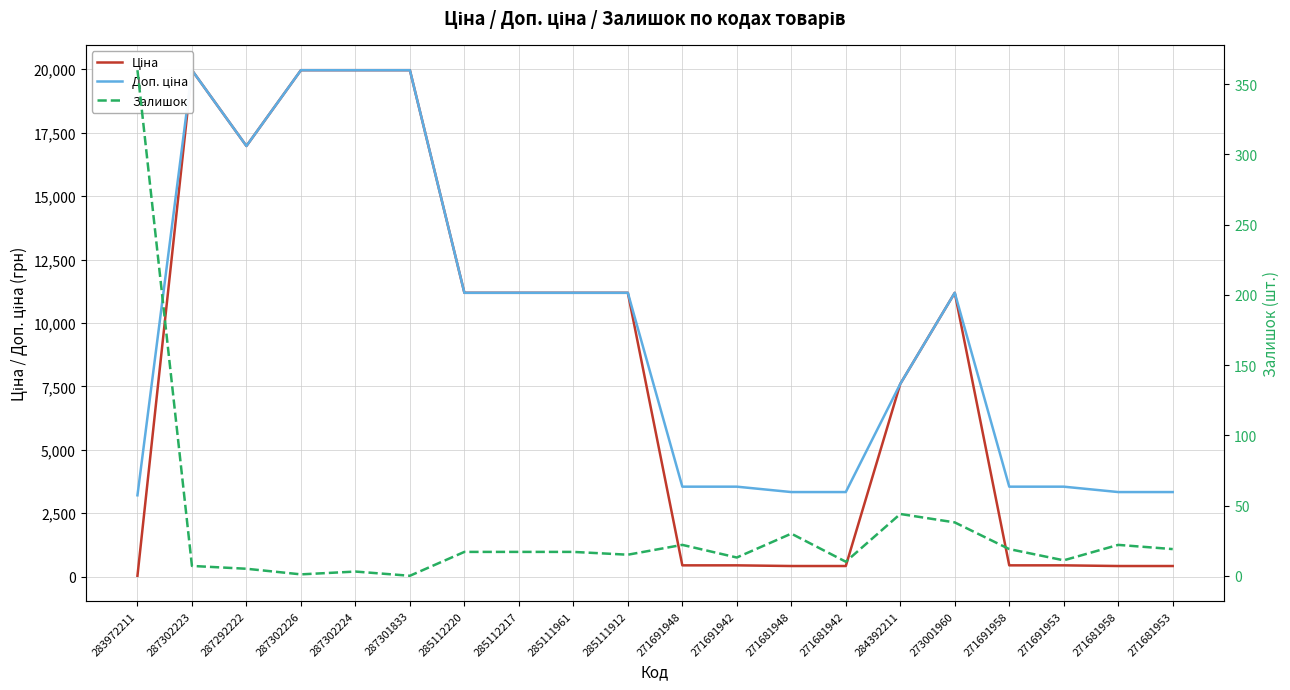

True or false: Доп. ціна and Залишок cross at least once.

False